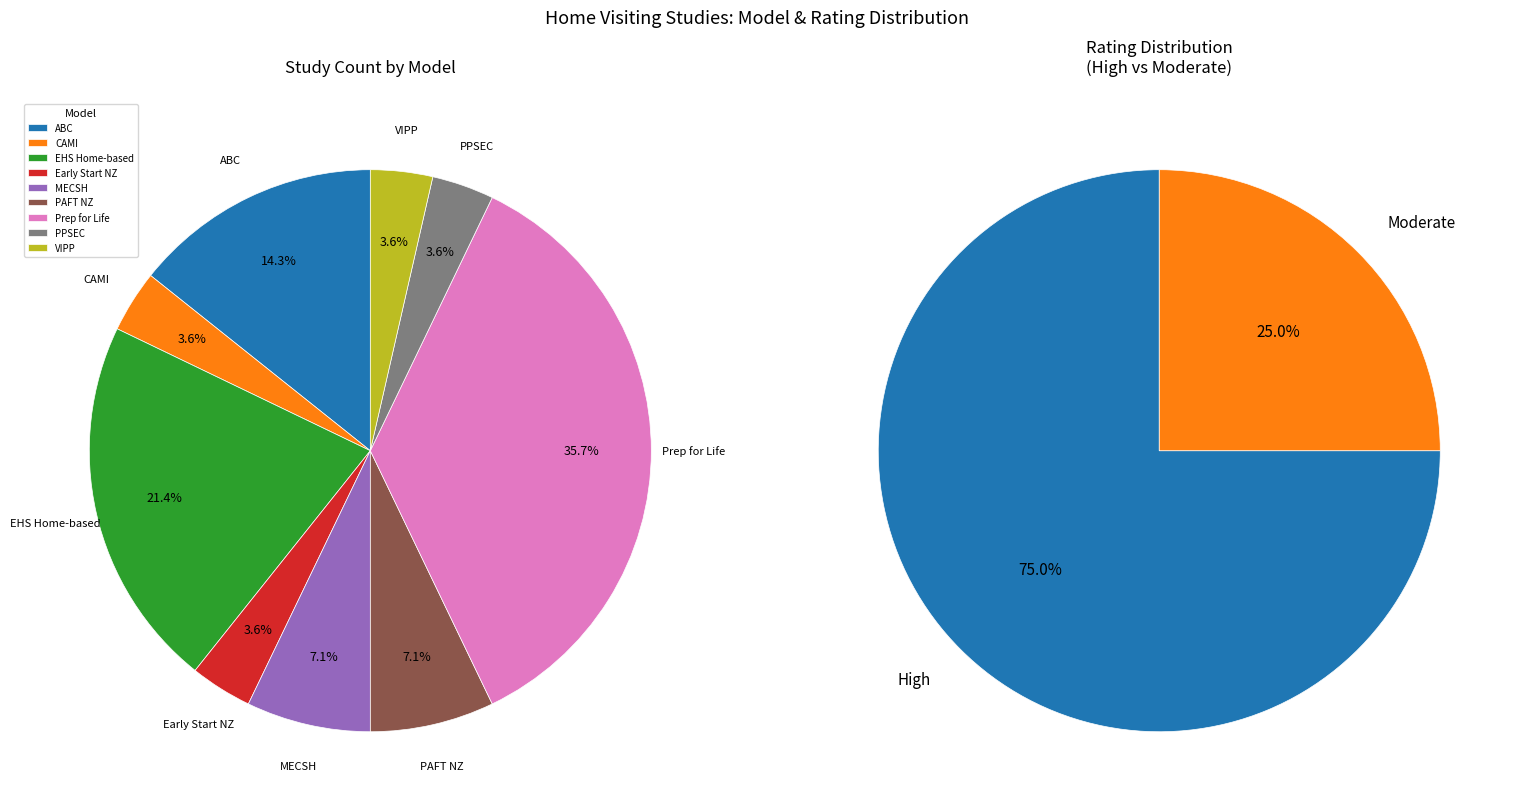

To the nearest percent, what portion does Promoting Parental Skills represent?

4%